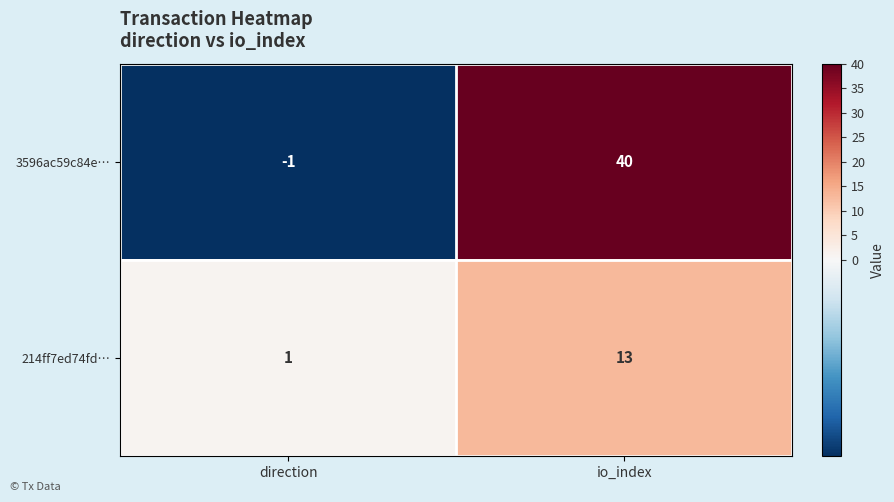

True or false: 214ff7ed74fd… has a value of 1 at direction.

True